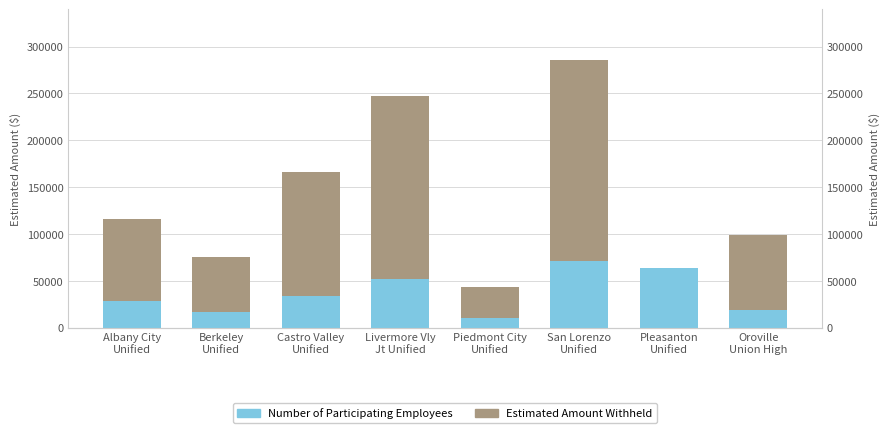

What are all the series names shown in the legend?

Estimated Amount Withheld, Number of Participating Employees